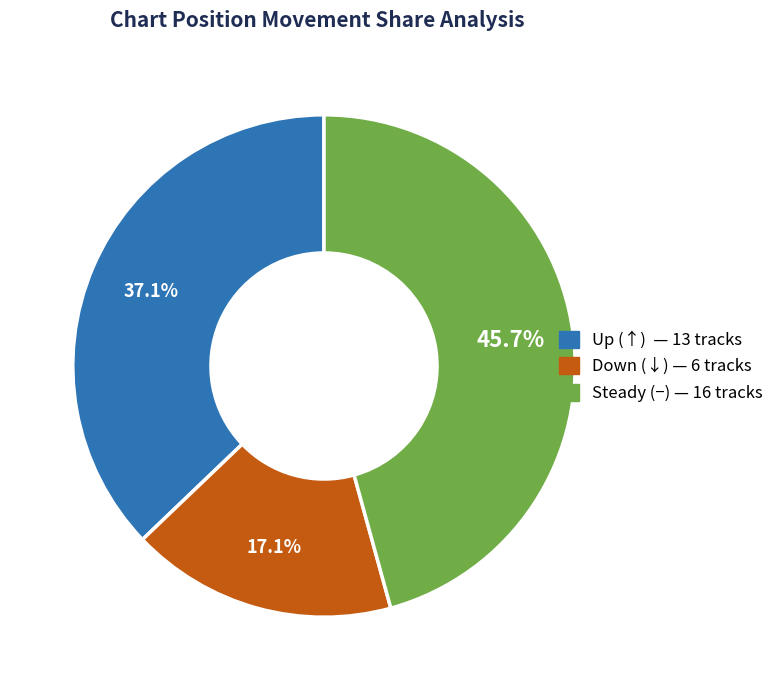

Rank the categories by value from highest to lowest.

Steady (−) — 16 tracks, Up (↑) — 13 tracks, Down (↓) — 6 tracks